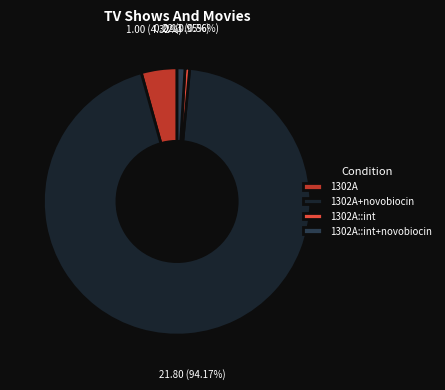

Does 1302A+novobiocin account for over 50% of the chart?

Yes